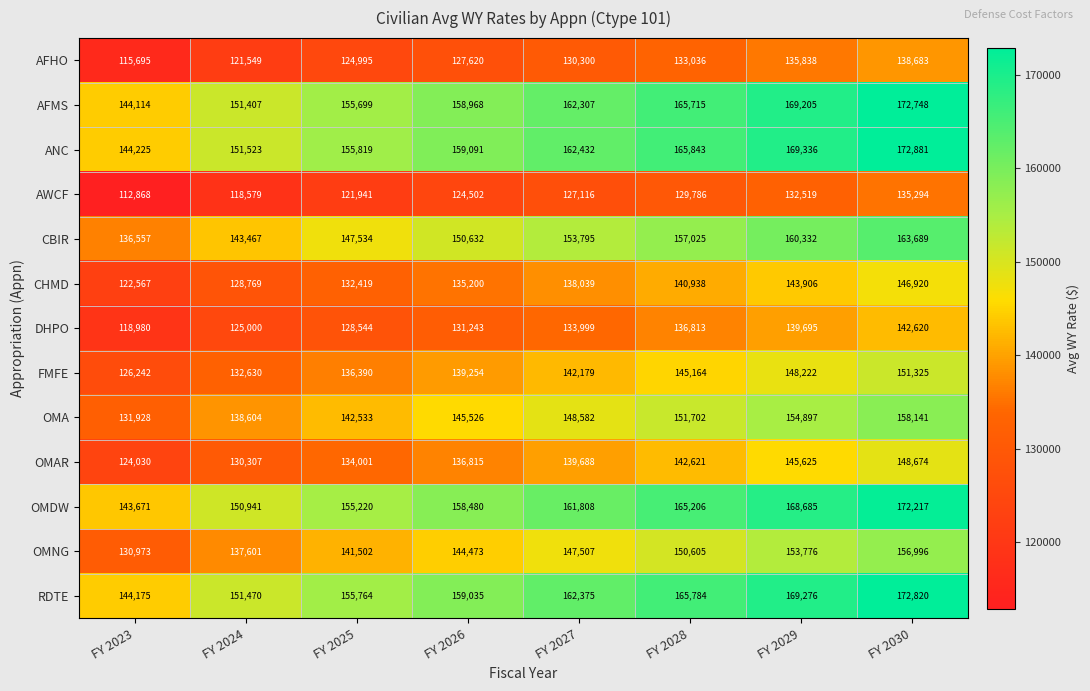

What is the sum of the FMFE values at FY 2026 and FY 2025?

275644